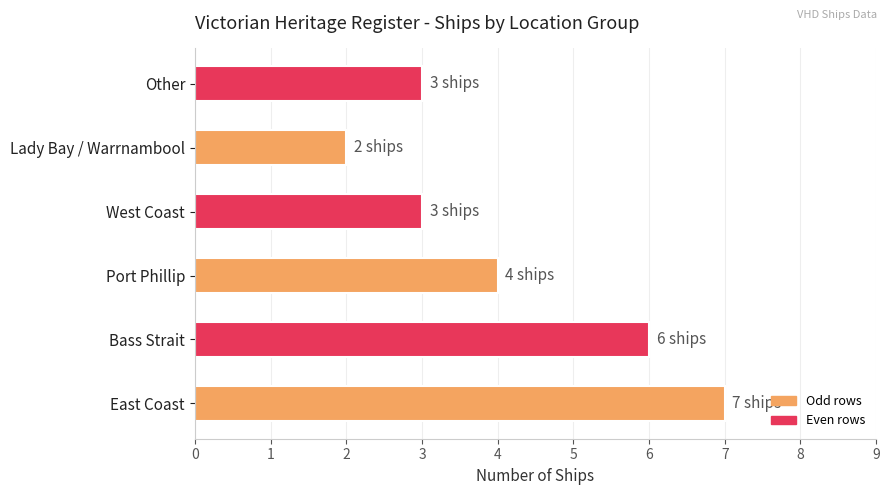

What is the minimum value shown in the chart?

2